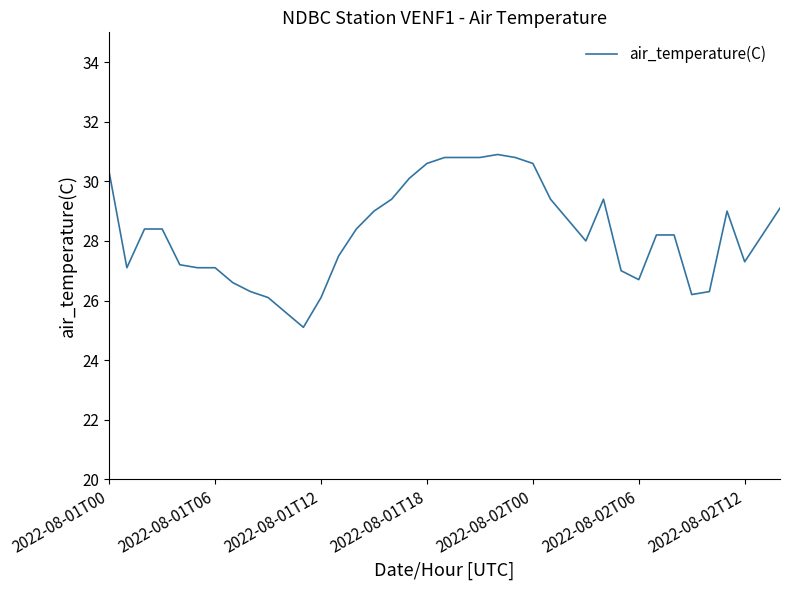

What is the smallest value displayed?

25.1